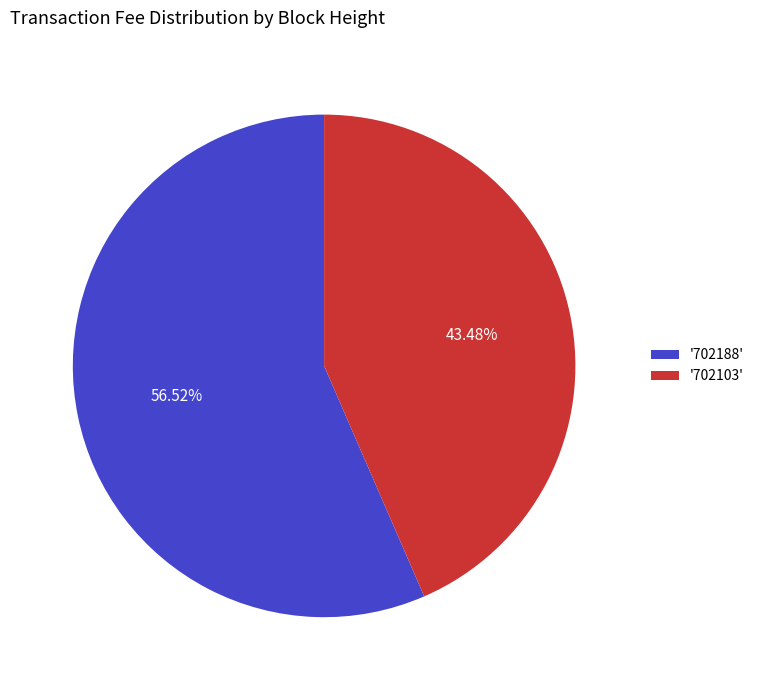

Which has a higher value, '702188' or '702103'?

'702188'